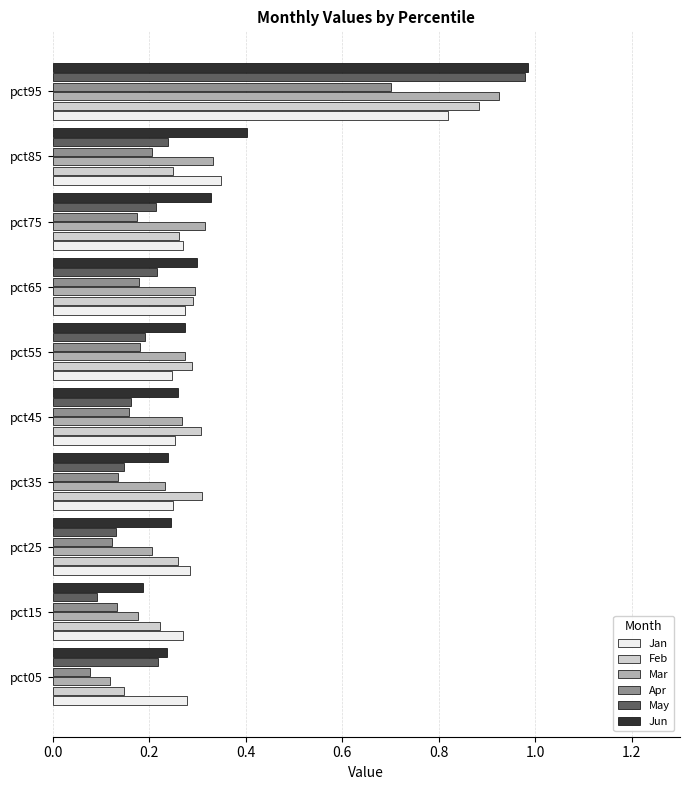

At how many categories does at least one series exceed 0?

10